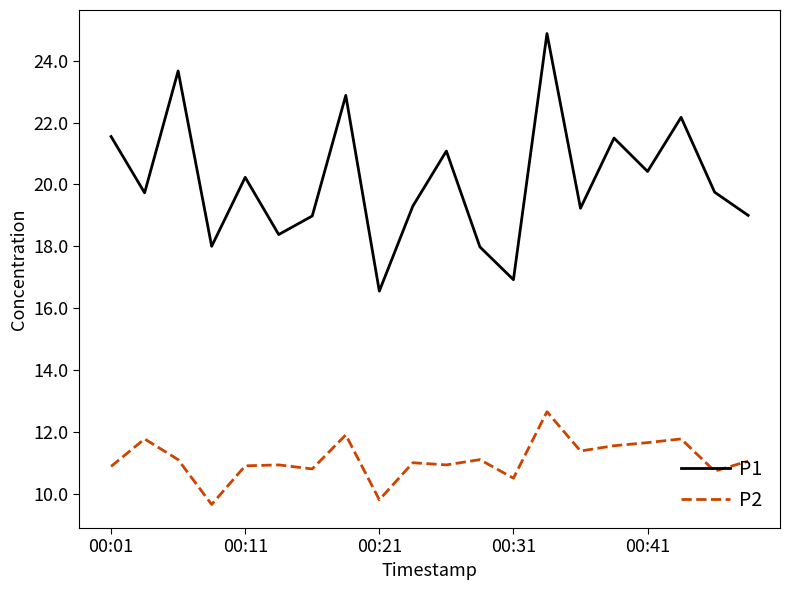

At how many categories does at least one series exceed 14?

20